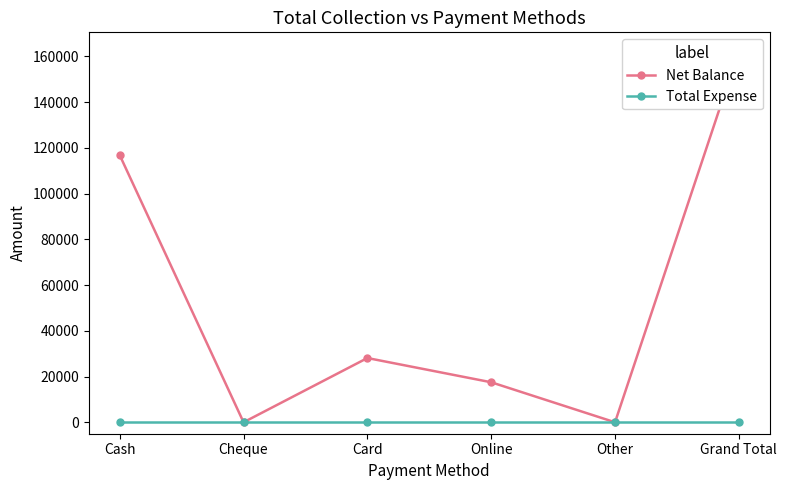

Is the value of Net Balance at Online greater than the value of Total Expense at Online?

Yes